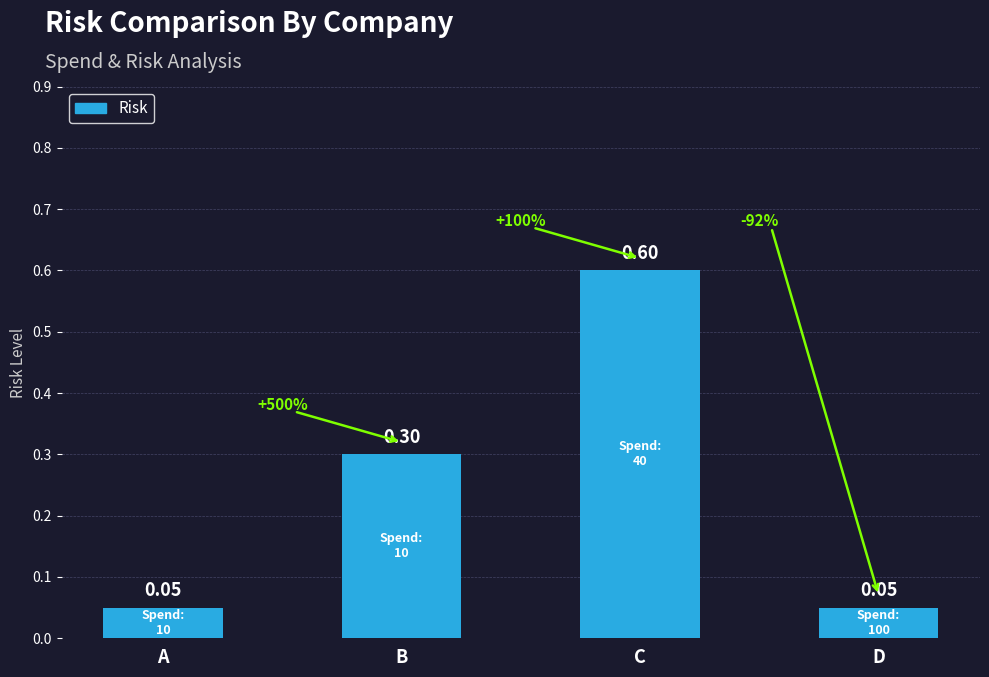

Between C and A, which is larger?

C